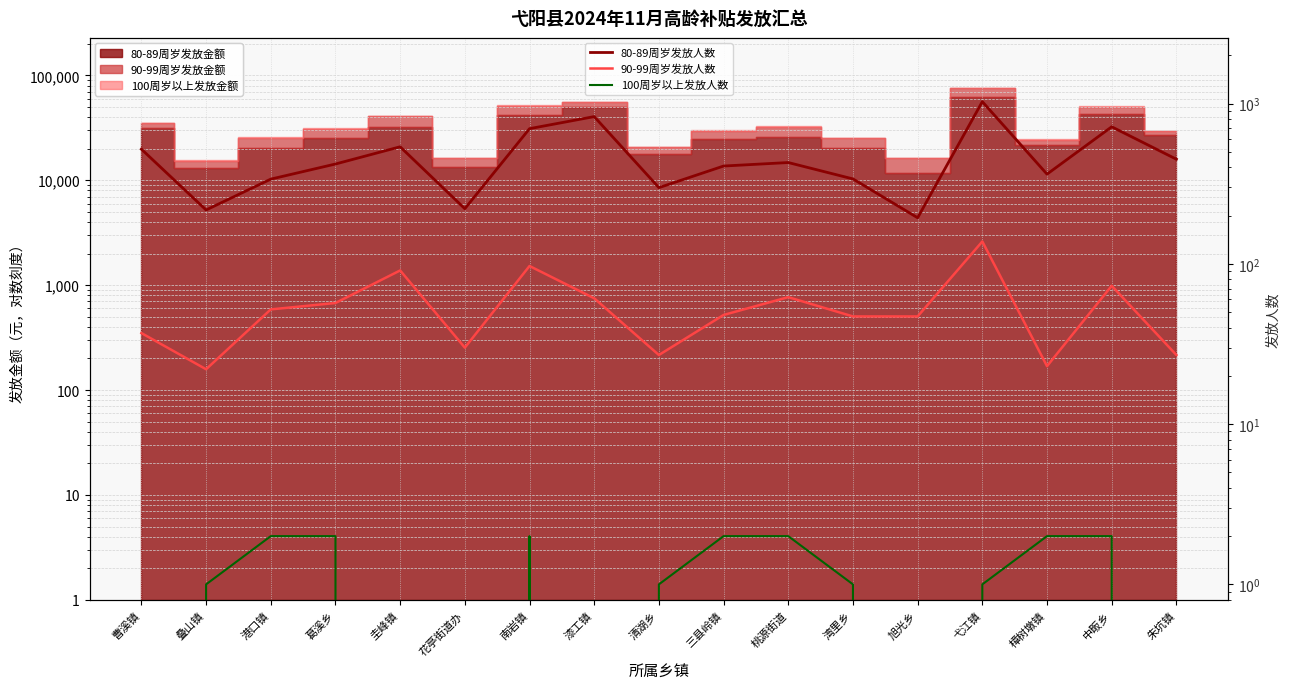

What is the difference between the maximum and minimum values in the 90-99周岁发放人数 series?

116